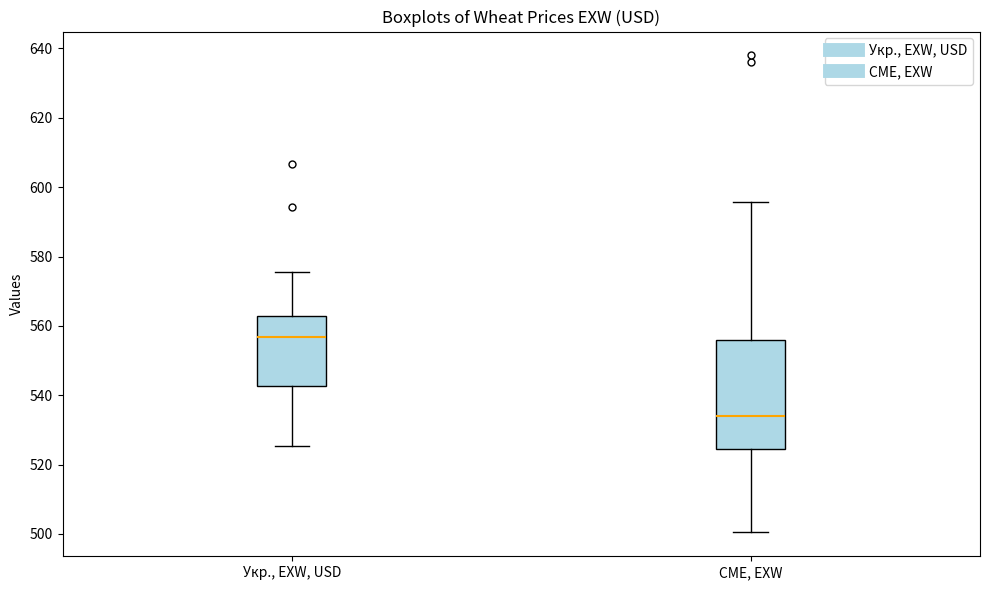

Reading left to right, transcribe this box plot: for each box, give where its median line is, the range the box spans, and where its two whiskers end, as read against the y-axis. The values are not printed on the chart, so give them approximately, as read against the axis.

Укр., EXW, USD: median 556, box 542 to 562, whiskers 526 to 576
CME, EXW: median 534, box 524 to 556, whiskers 500 to 596